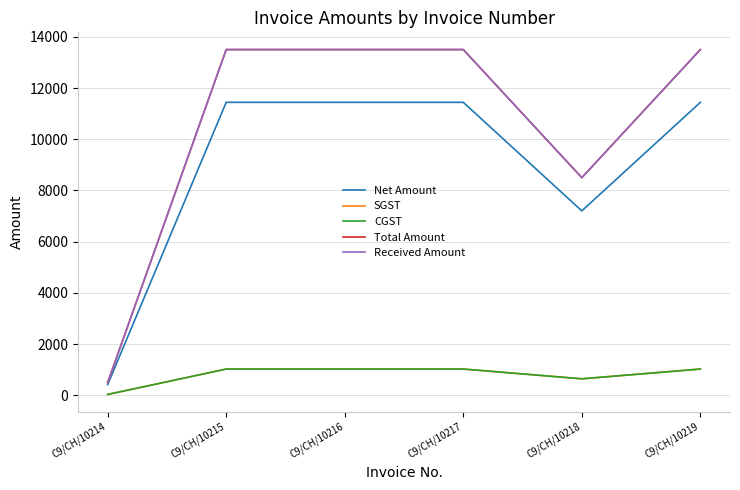

Does the chart display data point markers on the line(s)?

No